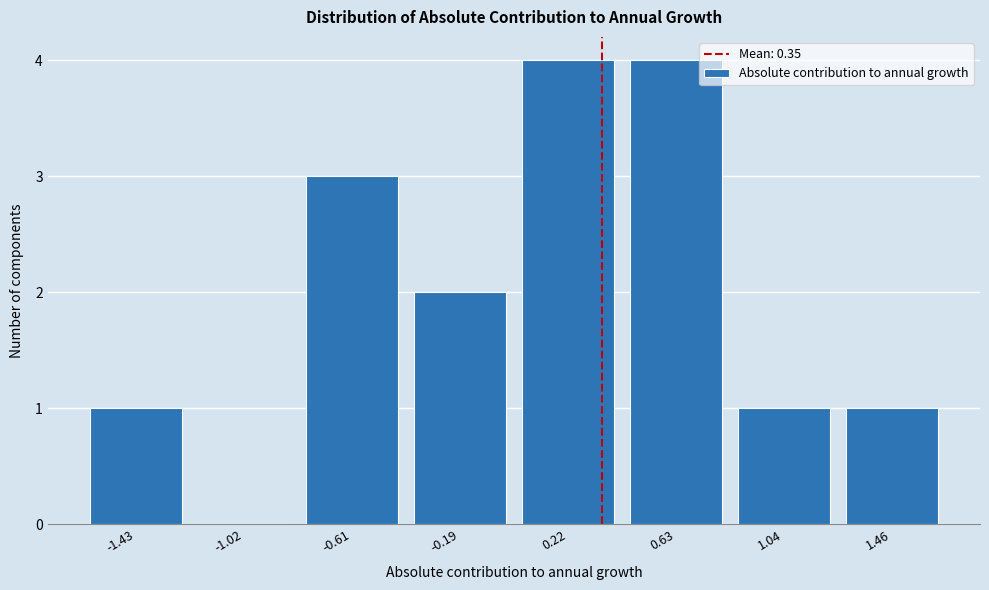

Reading left to right, what are all the values shown in this chart?

-1.43=1	-1.02=0	-0.61=3	-0.19=2	0.22=4	0.63=4	1.04=1	1.46=1